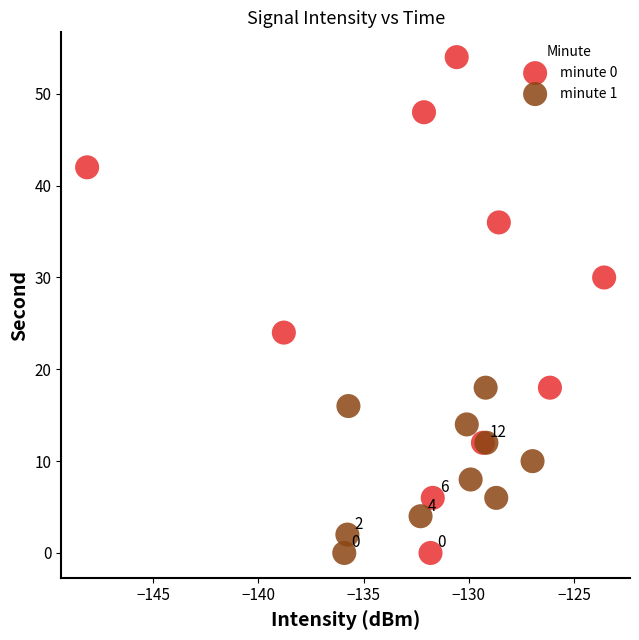

Which series contains the highest Y value?

minute 0